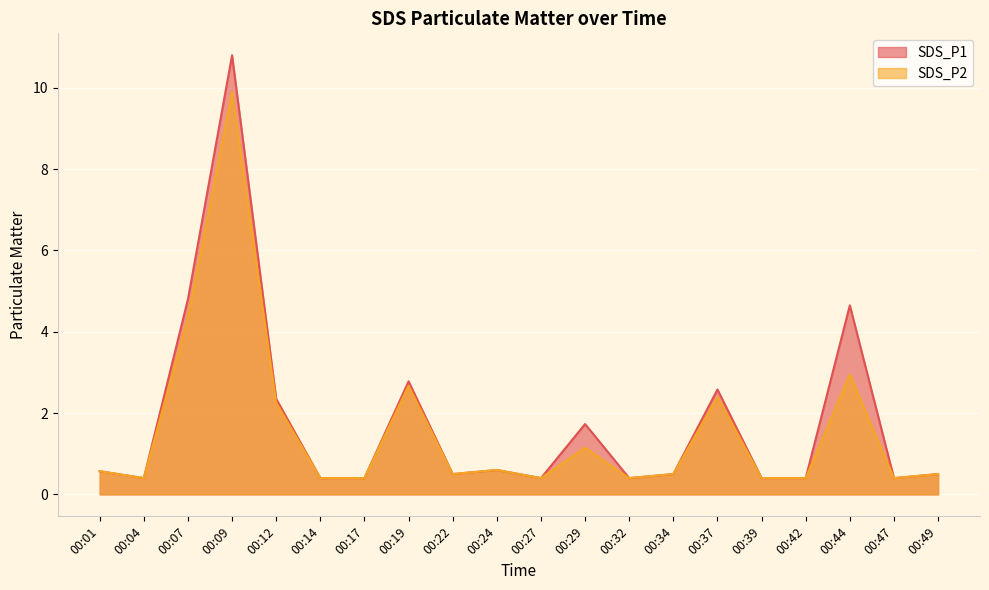

Where is SDS_P1 nearest to the value 5?

00:07